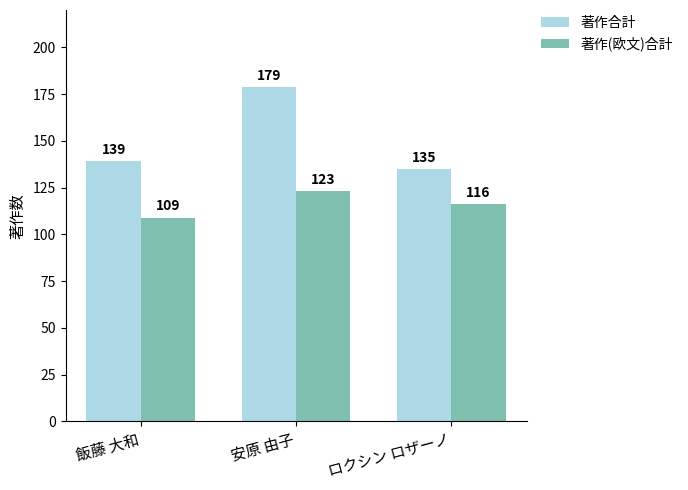

Reading left to right, transcribe all the data shown in this chart.

著作合計: 139	179	135
著作(欧文)合計: 109	123	116